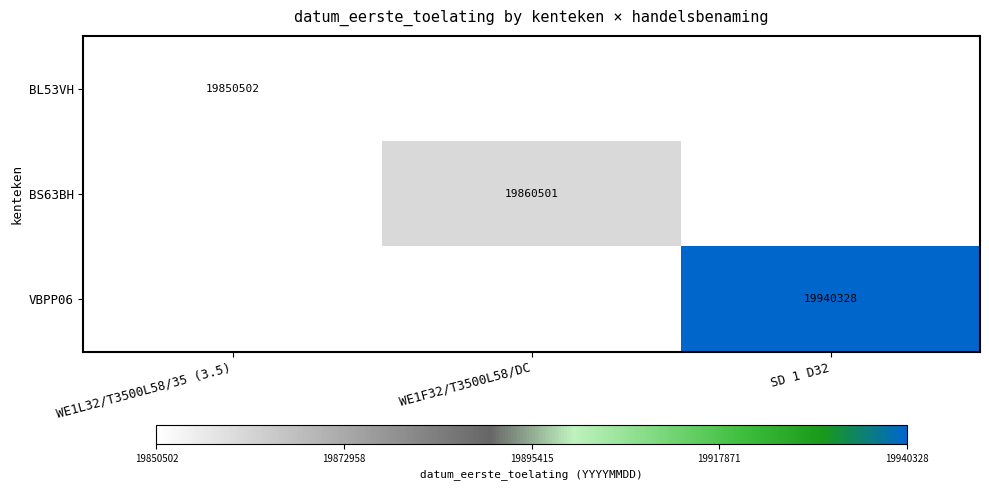

At which category is the sum across all series the highest?

SD 1 D32